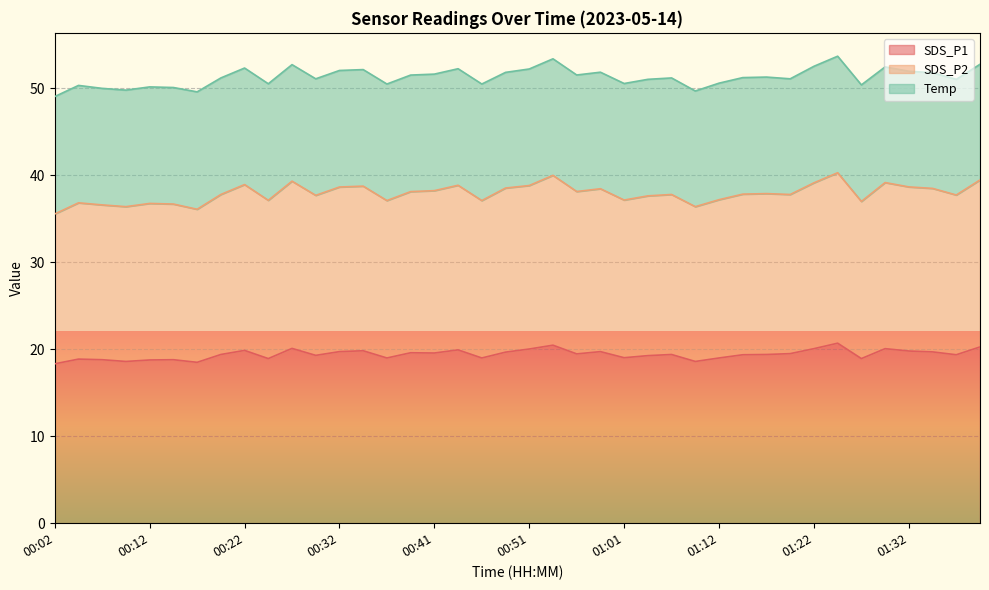

How many values in the SDS_P1 series exceed 19?

27